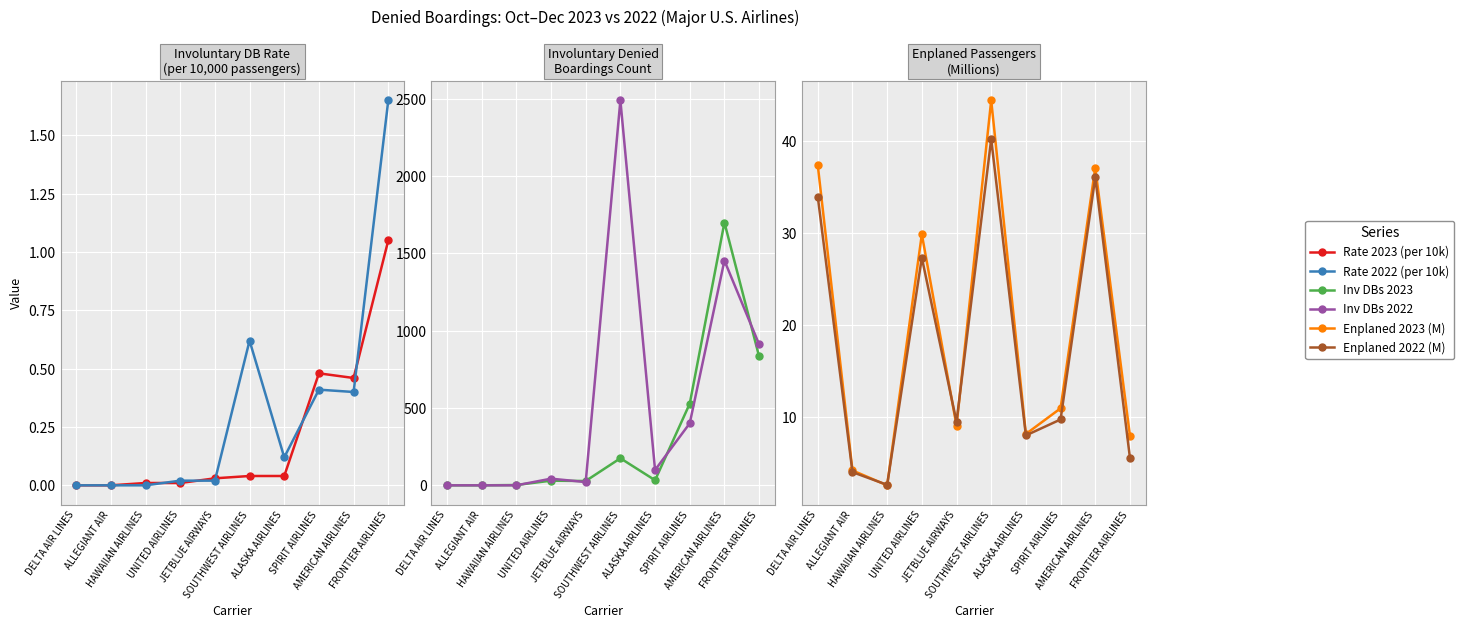

Between AMERICAN AIRLINES and JETBLUE AIRWAYS, which is larger?

AMERICAN AIRLINES